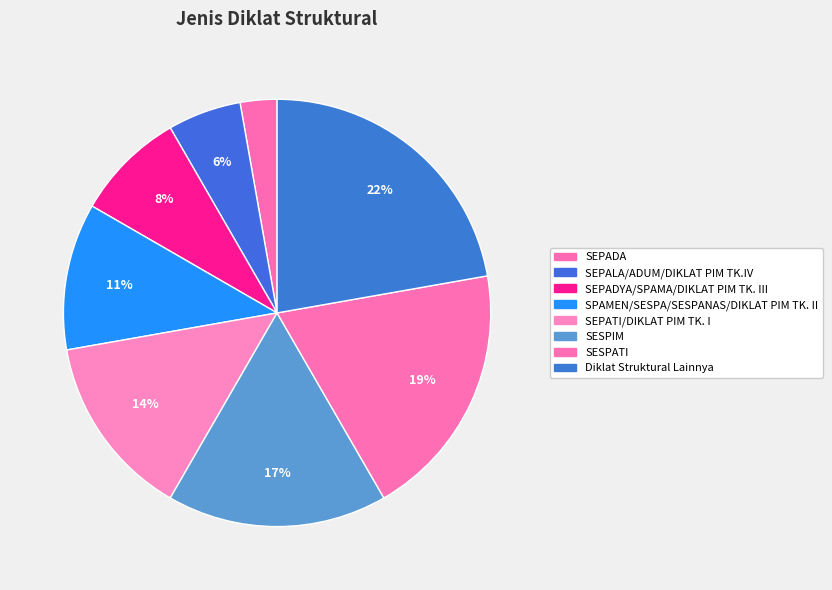

How many slices are in this pie chart?

8